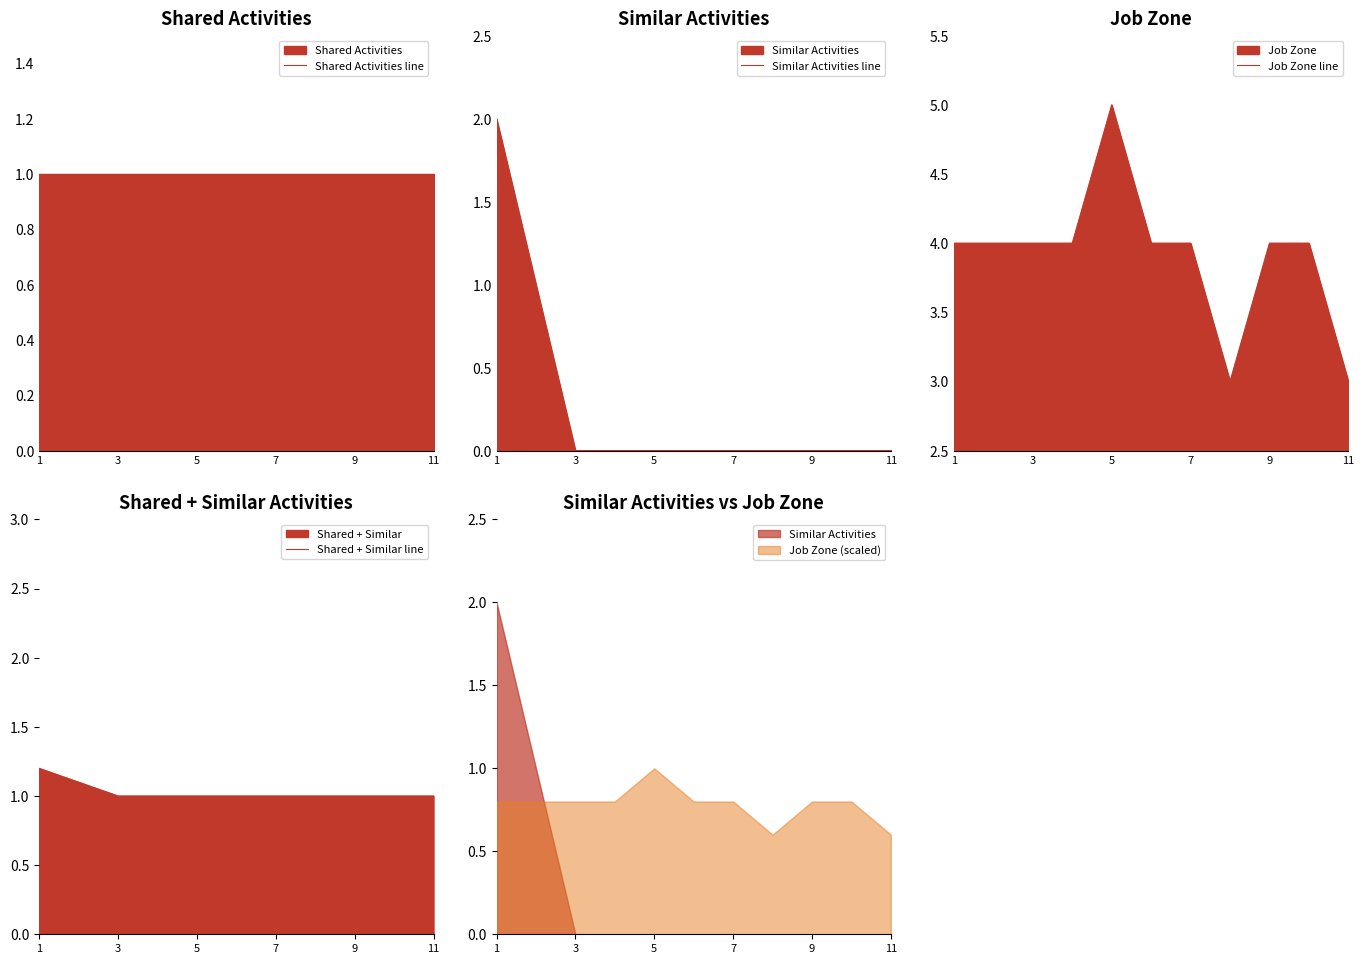

True or false: Job Zone line has a value of 5 at 5.

True